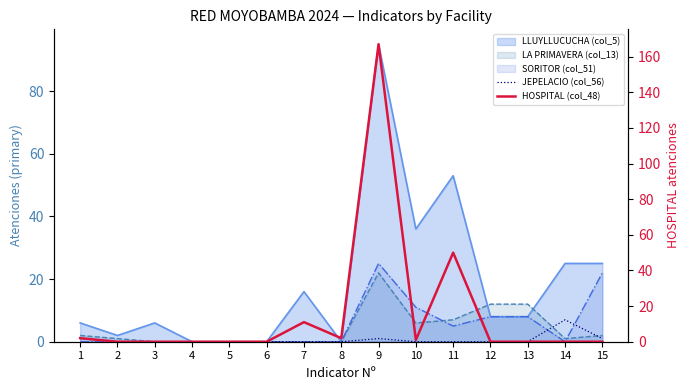

How many lines are shown in the chart?

2